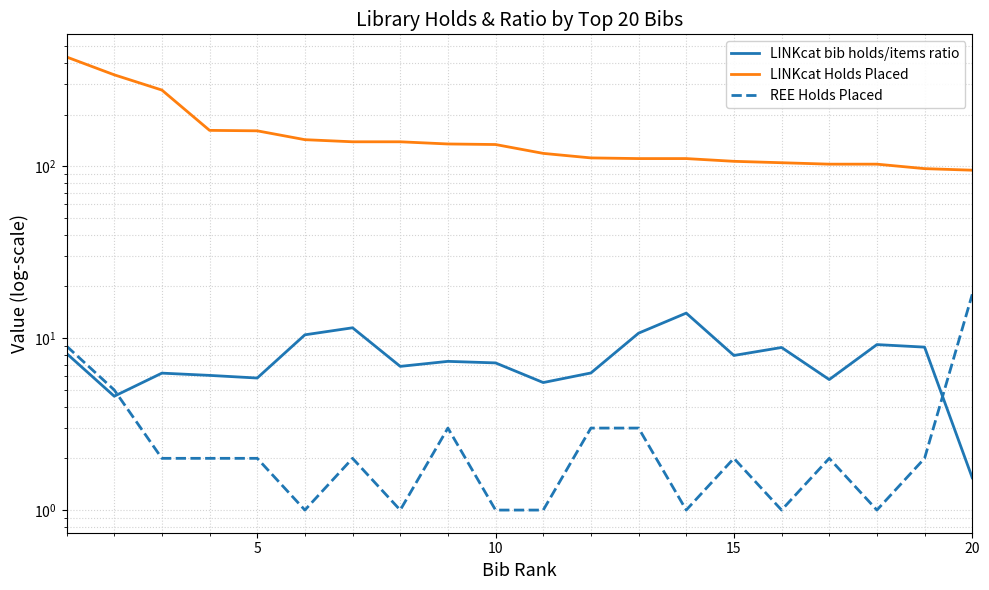

Reading left to right, extract all data points from this chart.

LINKcat bib holds/items ratio: 8.2	4.6	6.3	6.1	5.9	10.5	11.5	6.9	7.3	7.2	5.5	6.3	10.7	14.0	7.9	8.8	5.7	9.2	8.9	1.5
LINKcat Holds Placed: 433.0	341.0	278.0	162.0	161.0	143.0	139.0	139.0	135.0	134.0	119.0	112.0	111.0	111.0	107.0	105.0	103.0	103.0	97.0	95.0
REE Holds Placed: 9.0	5.0	2.0	2.0	2.0	1.0	2.0	1.0	3.0	1.0	1.0	3.0	3.0	1.0	2.0	1.0	2.0	1.0	2.0	18.0